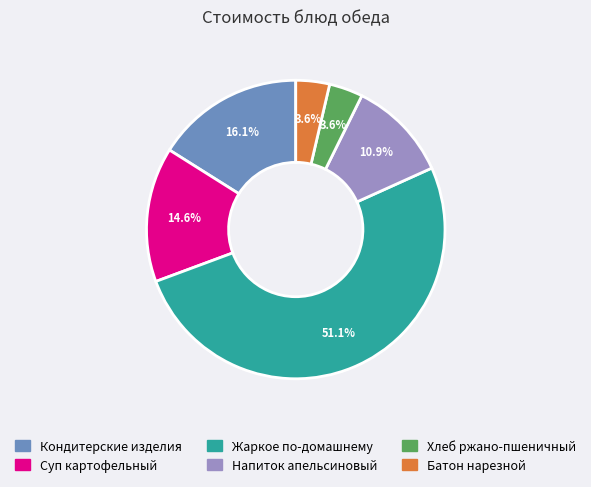

Between Хлеб ржано-пшеничный and Кондитерские изделия, which is larger?

Кондитерские изделия